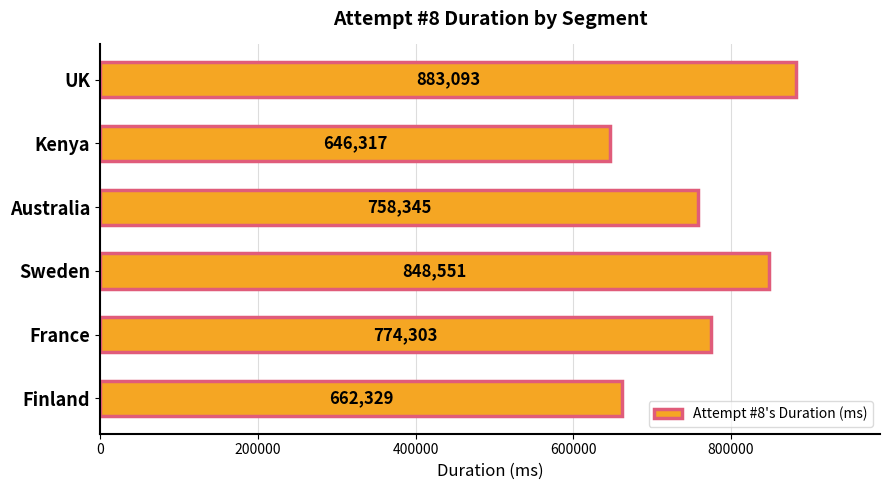

What is the ratio of the value at Australia to the value at Finland?

1.1